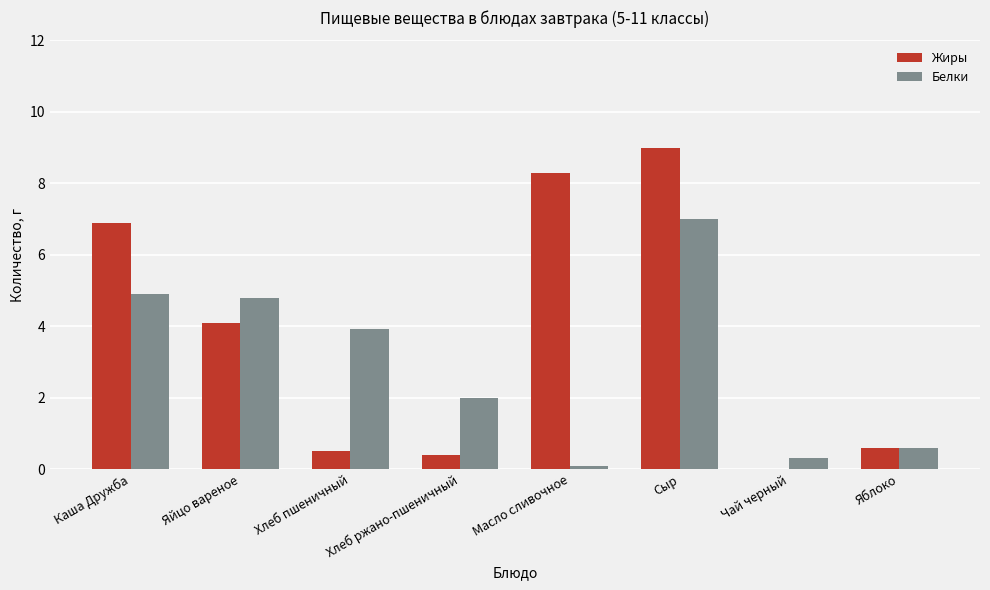

Are the bars grouped side by side (vs. stacked)?

Yes